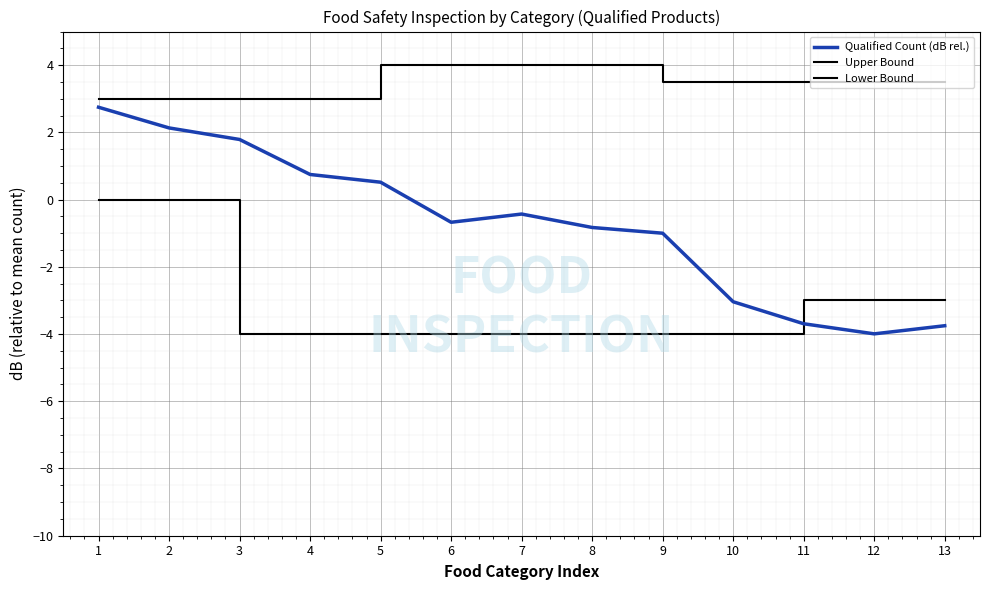

Does the chart display data point markers on the line(s)?

No